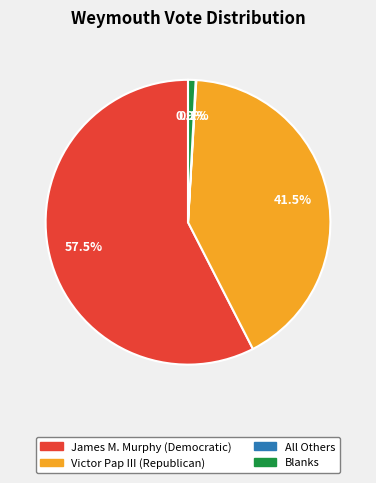

Does James M. Murphy (Democratic) account for over 50% of the chart?

Yes